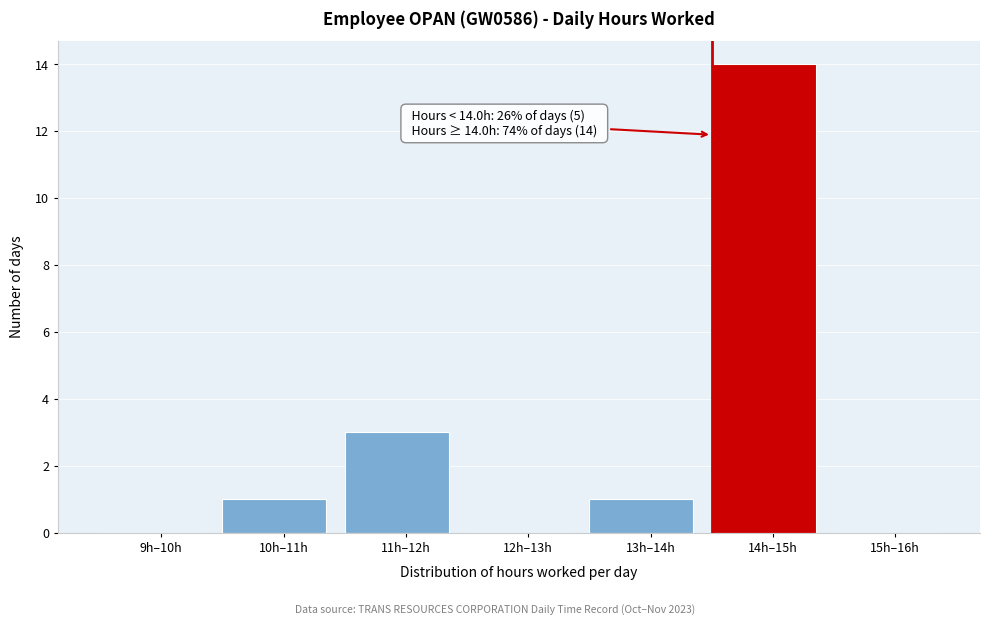

Reading right to left, extract all data points from this chart.

15h–16h=0	14h–15h=14	13h–14h=1	12h–13h=0	11h–12h=3	10h–11h=1	9h–10h=0